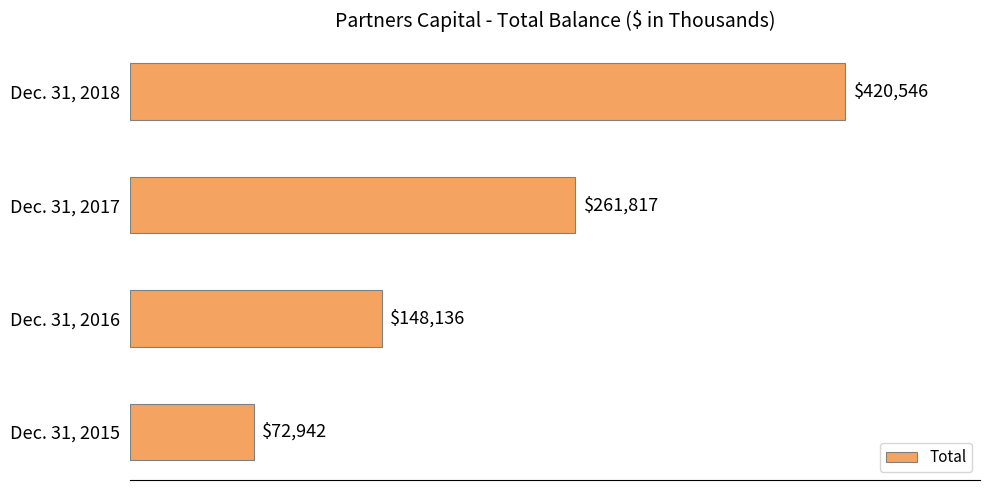

List the labels in order of value, smallest first.

Dec. 31, 2015, Dec. 31, 2016, Dec. 31, 2017, Dec. 31, 2018